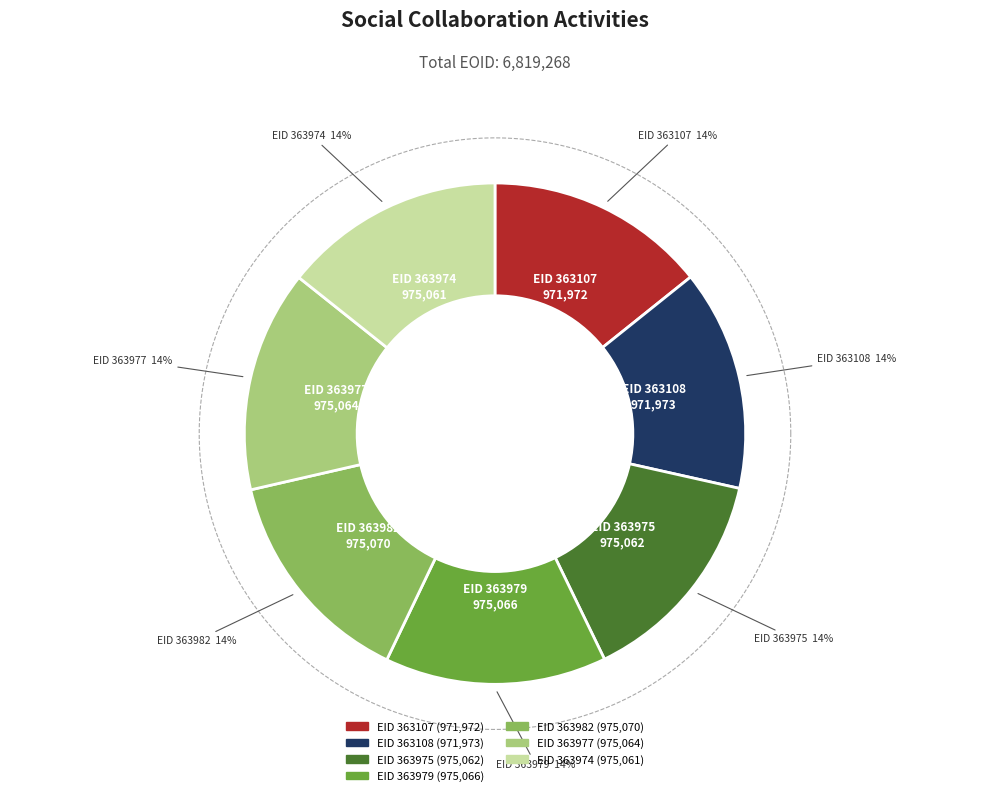

How many segments does this pie chart have?

7